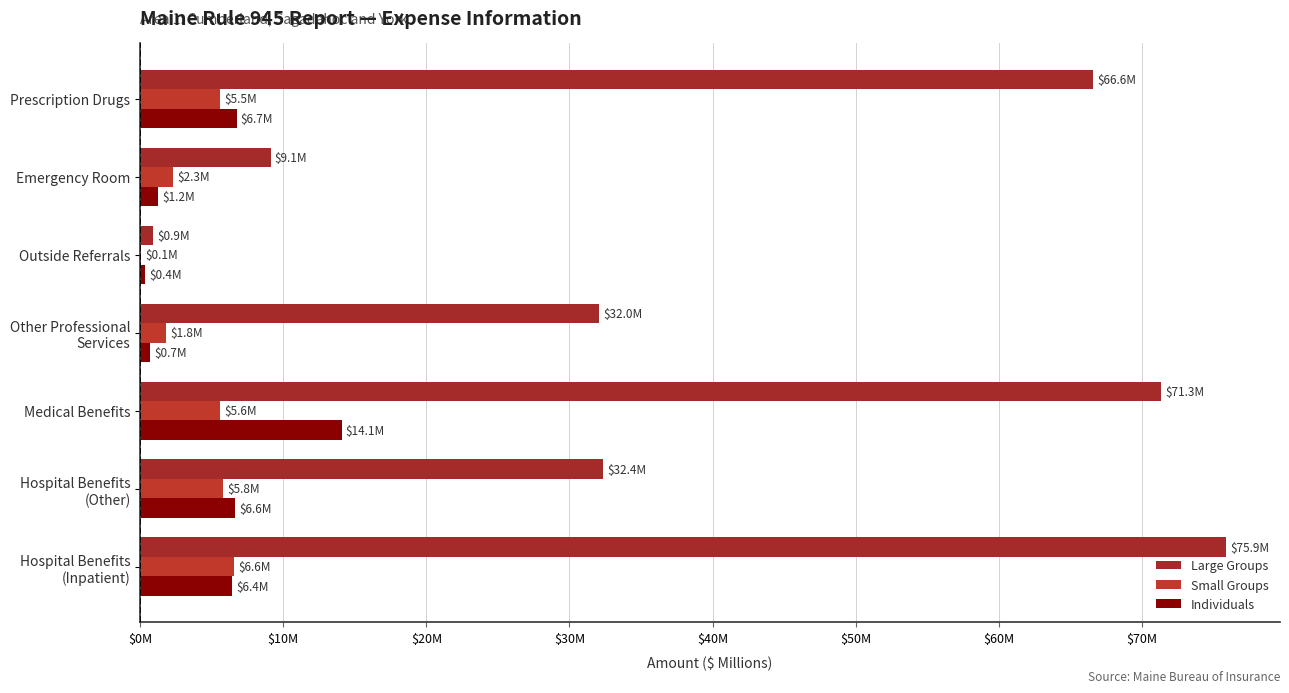

What is the sum of all Individuals values?

36.1